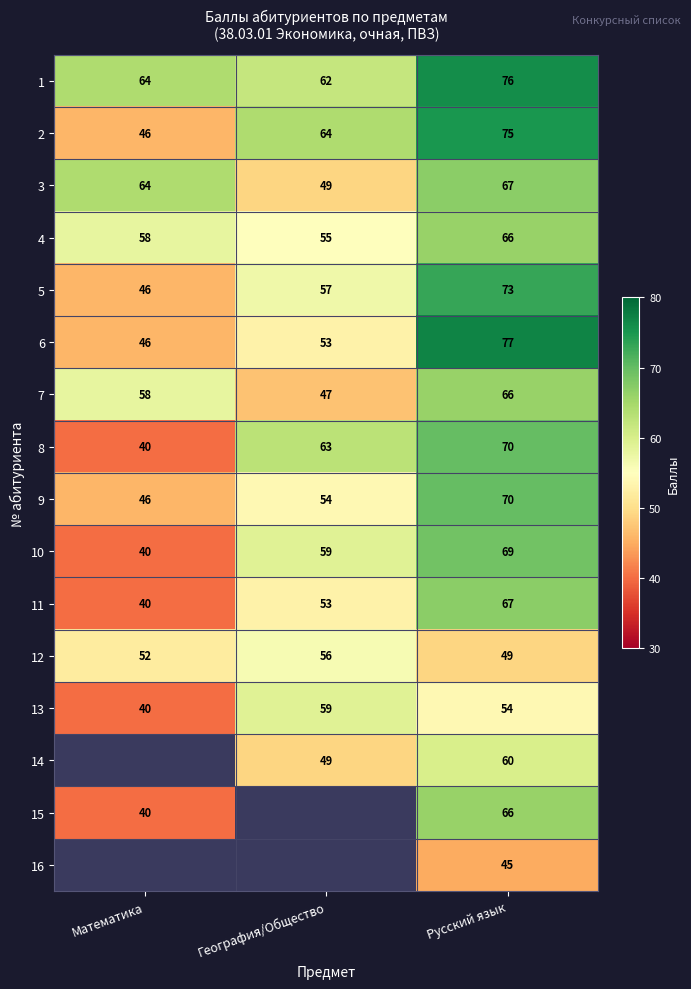

Is the value of 14 at Русский язык greater than the value of 16 at Русский язык?

Yes